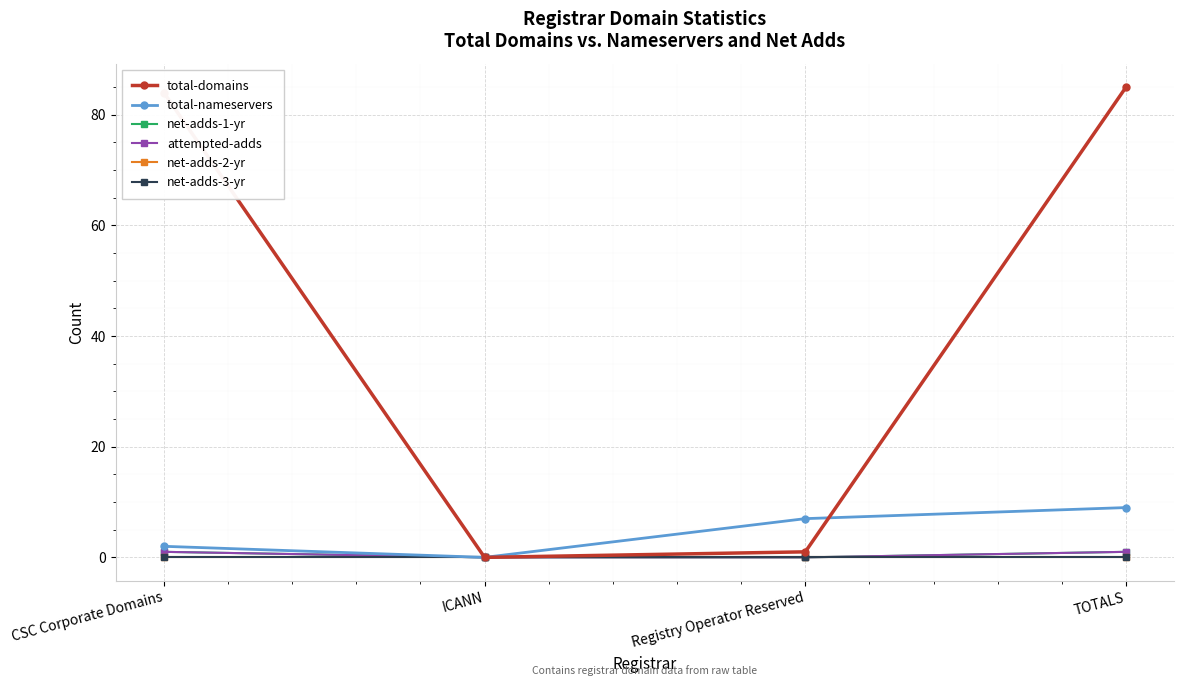

Is this an area chart (filled region under the line)?

No